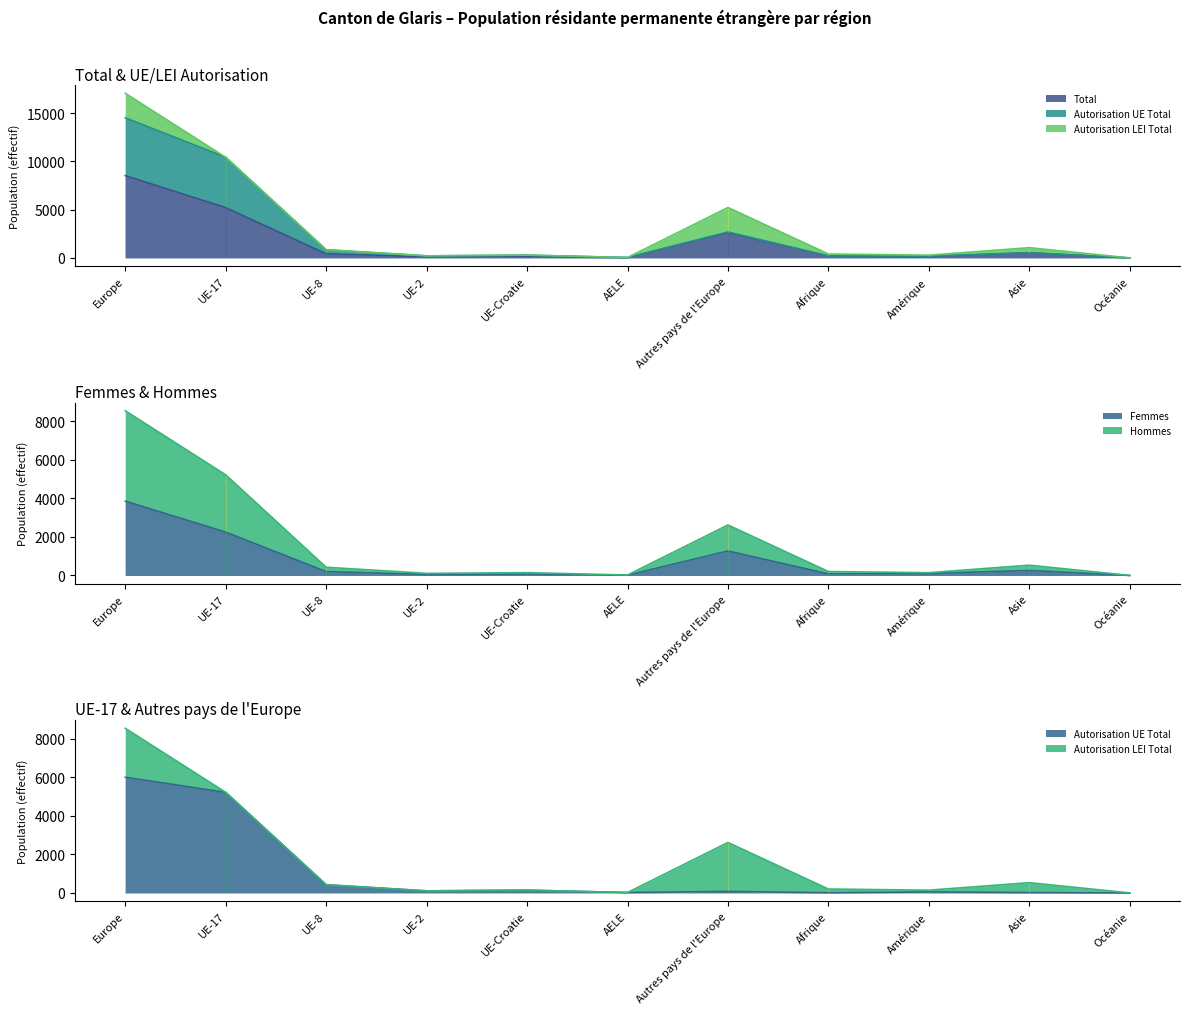

What is the value of the Autorisation UE Total point at the 10th from the left?

20